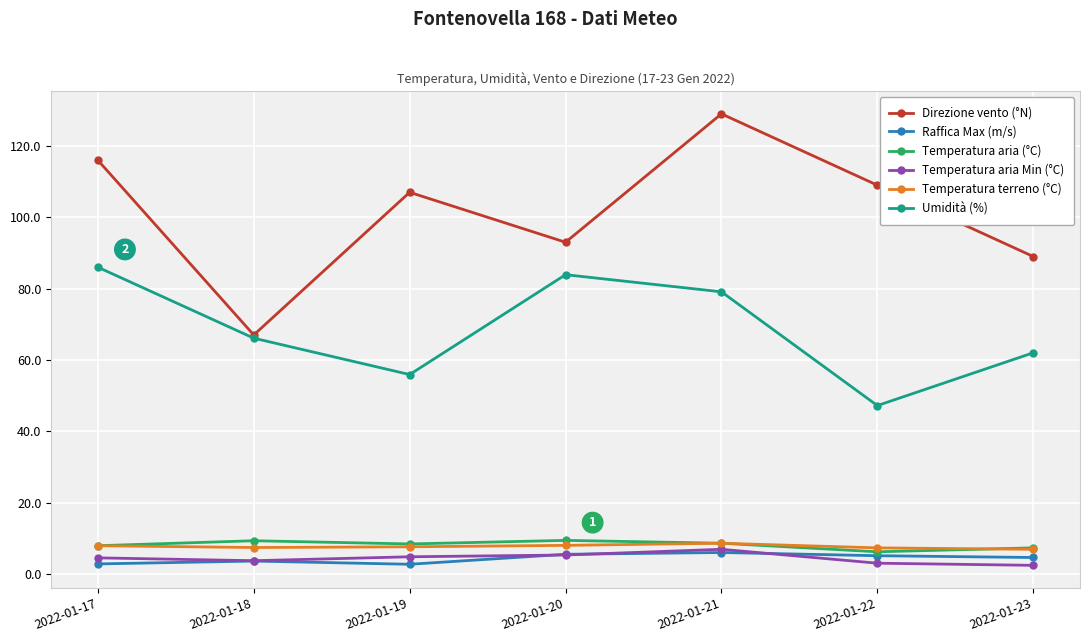

Where is Umidità (%) nearest to the value 66?

2022-01-18